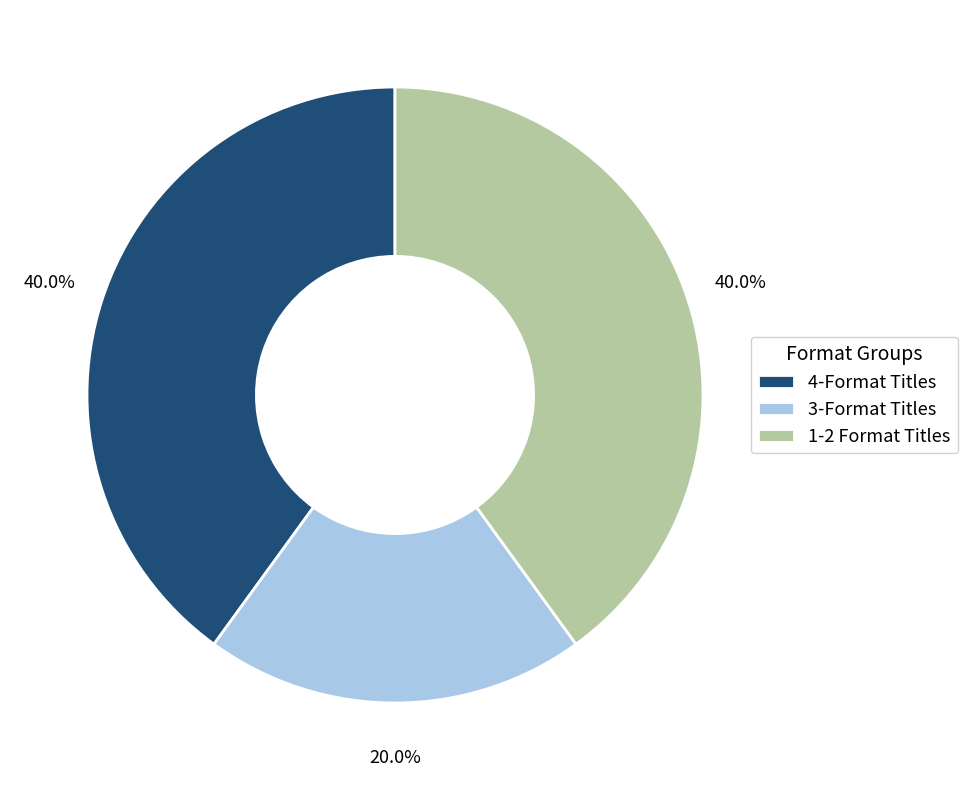

Does any single category account for the majority?

No